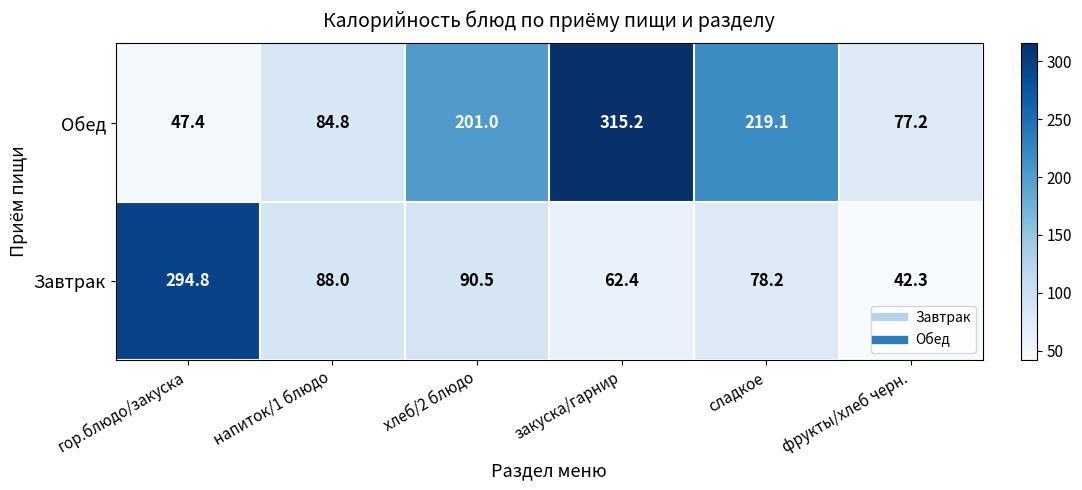

Between гор.блюдо/закуска and сладкое, which series saw the biggest shift?

Завтрак